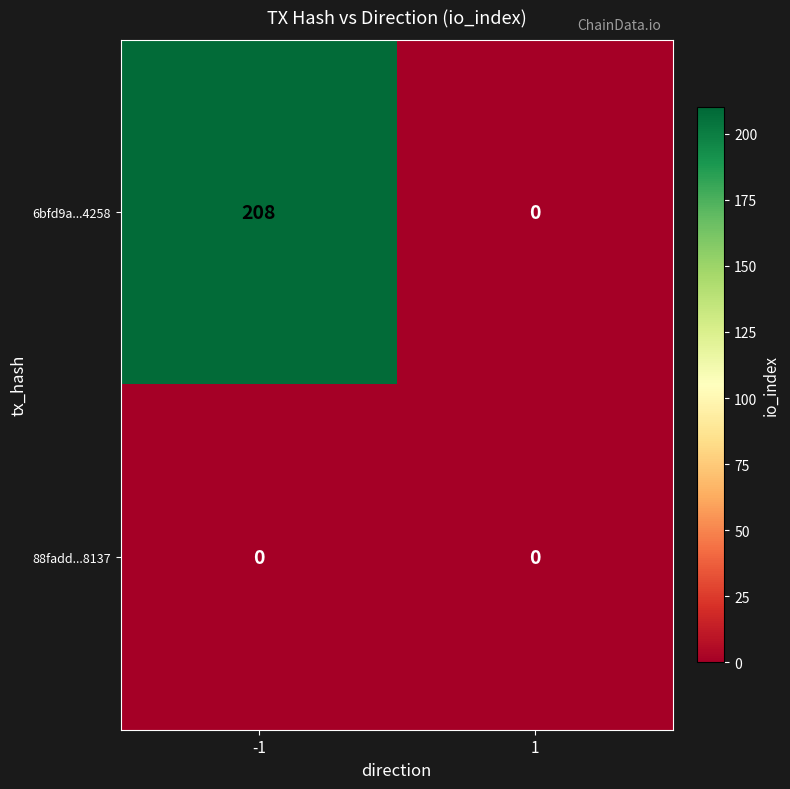

What is the difference between the 6bfd9a...4258 values at 1 and -1?

208